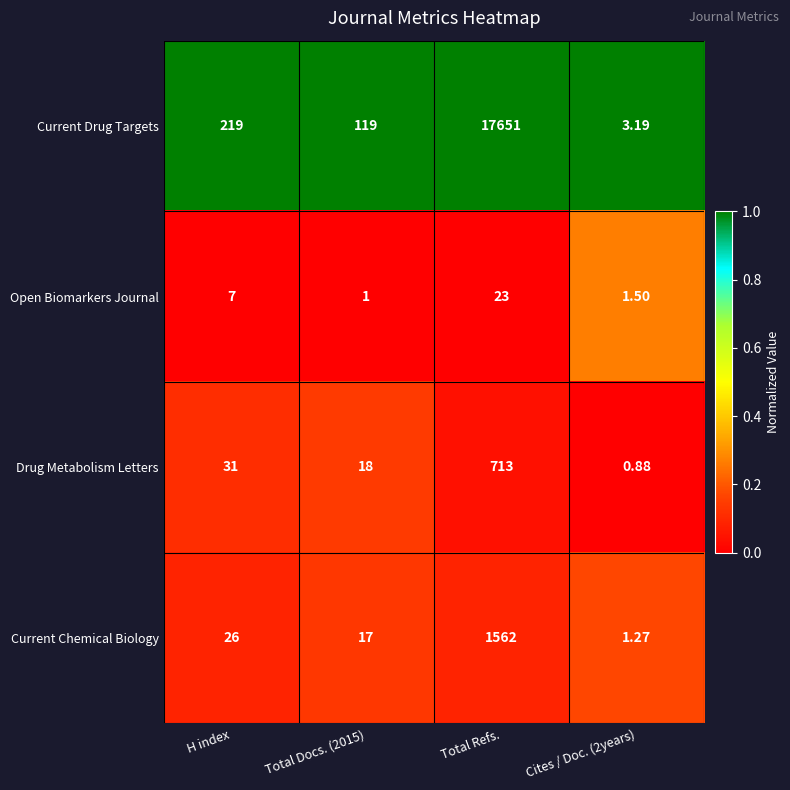

Where is Current Chemical Biology nearest to the value 781?

H index